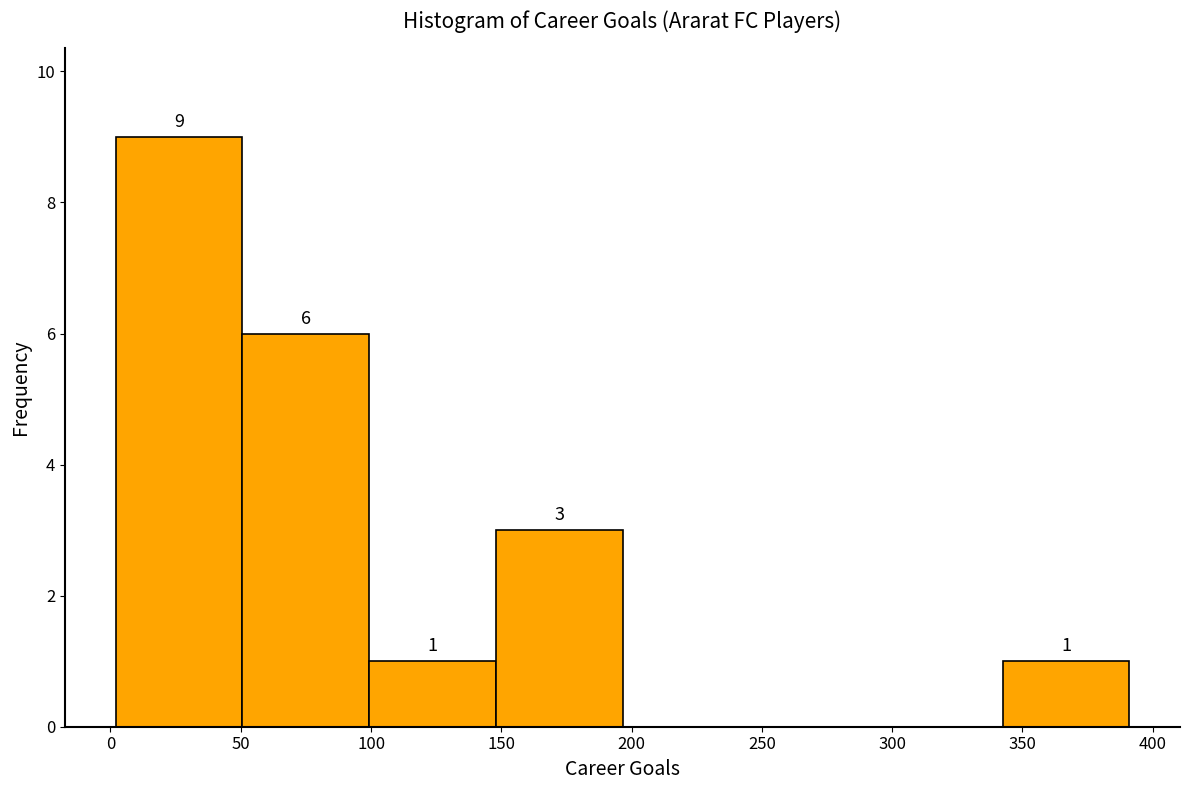

Over which range of the x-axis is the bar tallest?

0 to 50